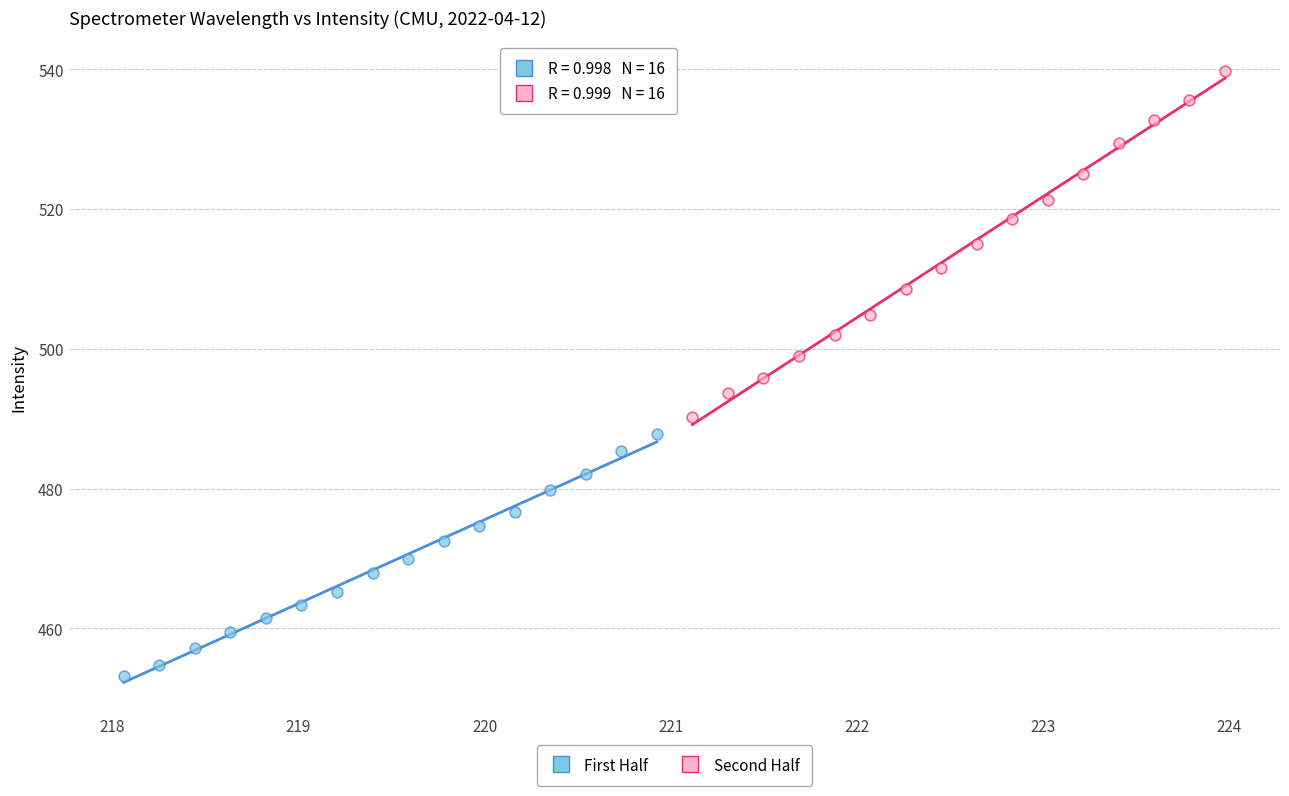

Which series has the widest spread of Y values?

Second Half